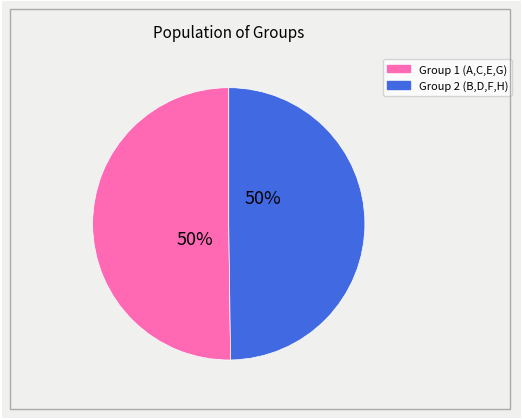

To the nearest percent, what is the difference between the largest and smallest slice percentages?

0%